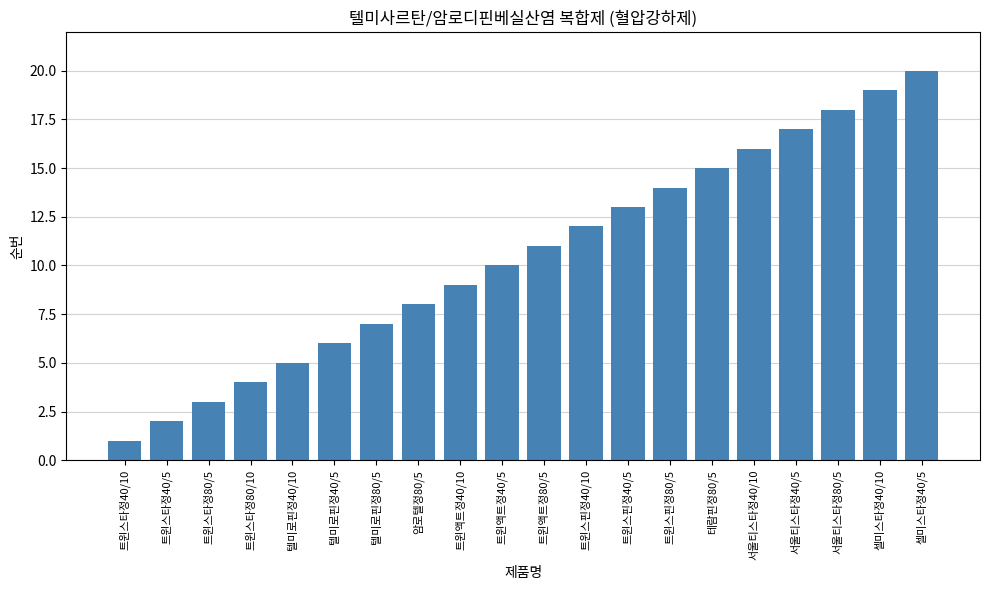

What is the change in value from 트윈스타정40/5 to 트윈스타정80/5?

+1